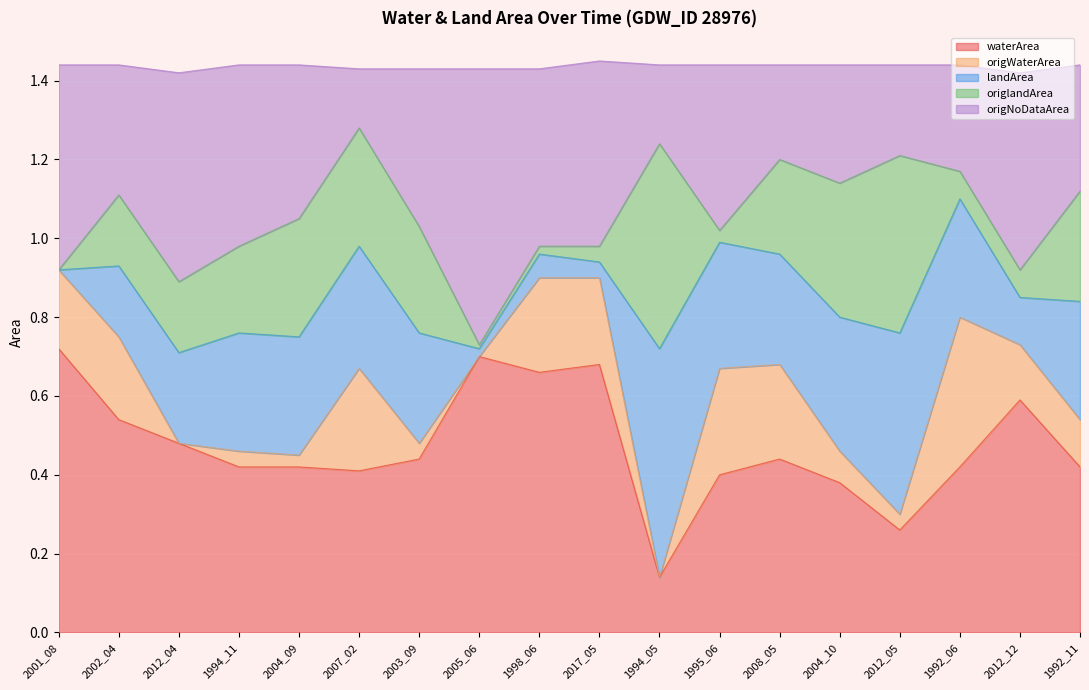

Which series has the widest spread of values?

waterArea